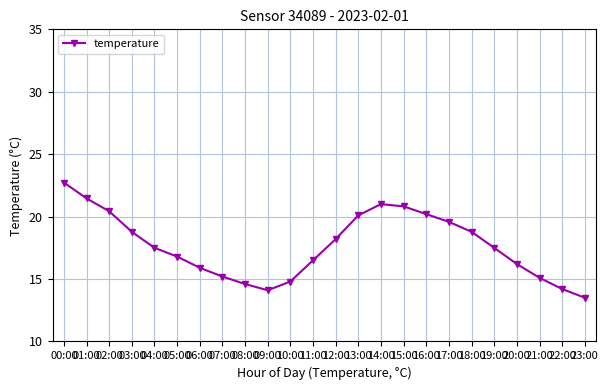

What is the difference between the second highest and second lowest values?

7.4